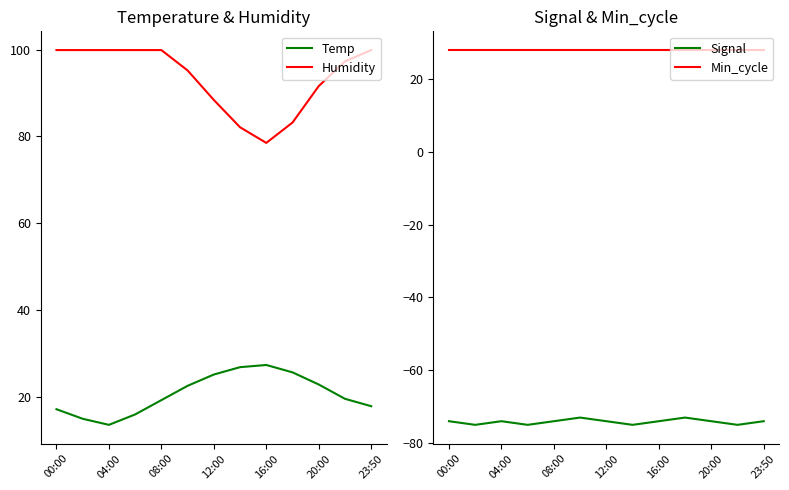

What is the highest value of the Temp series?

27.3